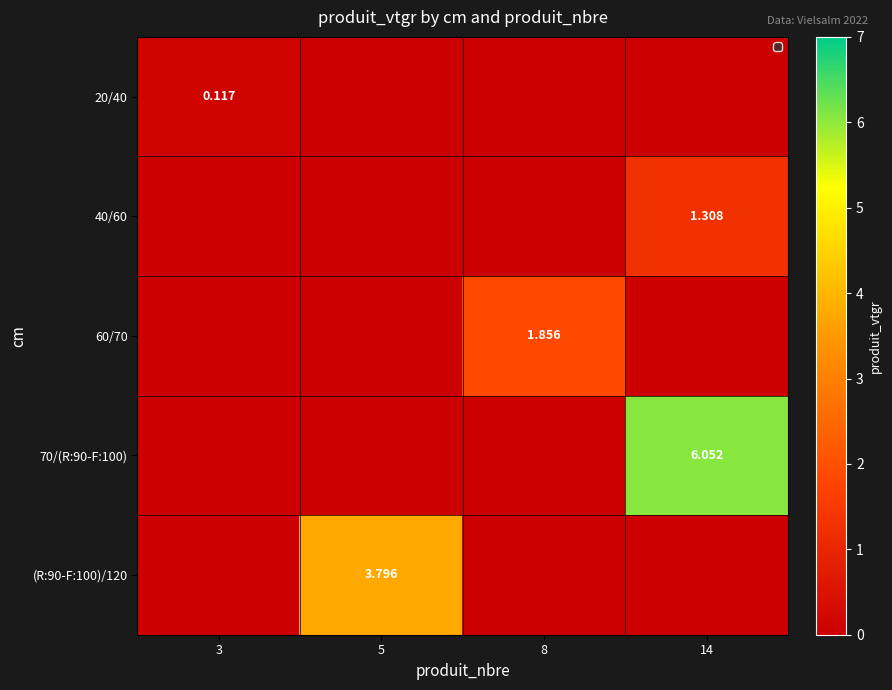

At 14, list the series in order from smallest to largest.

20/40, 60/70, (R:90-F:100)/120, 40/60, 70/(R:90-F:100)